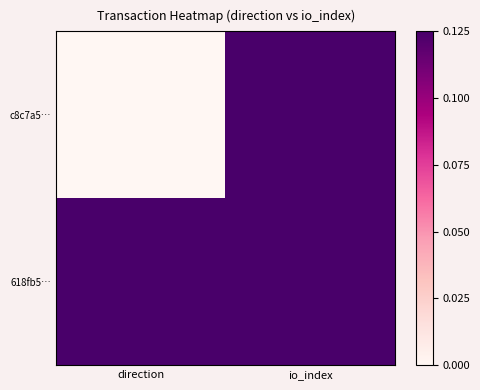

Rank the series by their maximum value, from highest to lowest.

618fb5…, c8c7a5…